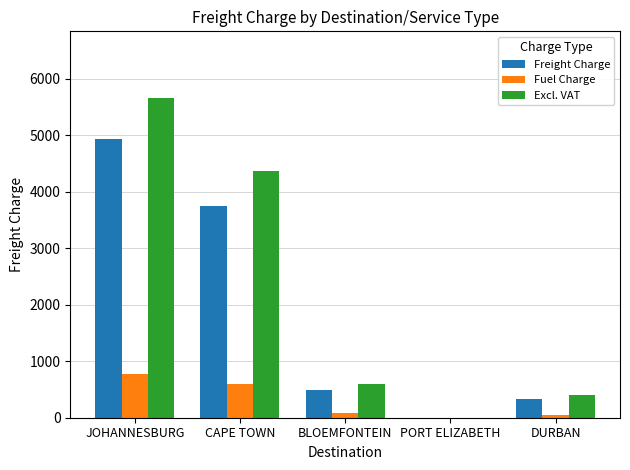

What are all the series names shown in the legend?

Freight Charge, Fuel Charge, Excl. VAT